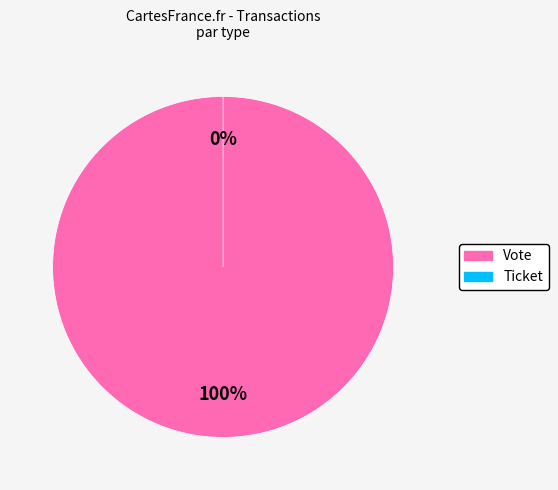

What is the smallest slice in the pie chart?

Ticket